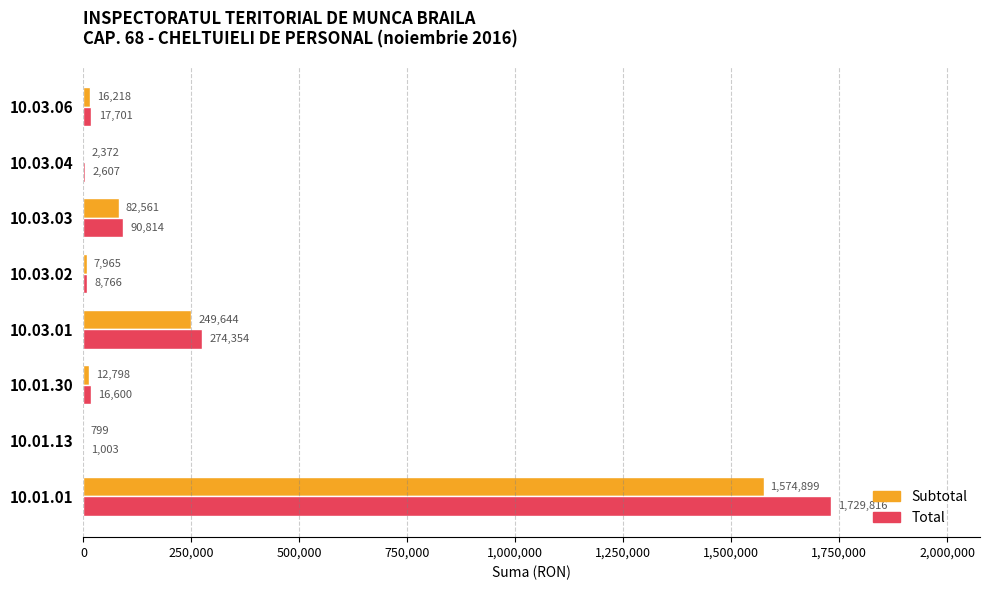

What is the sum of the Subtotal values at 10.03.06 and 10.03.01?

265862